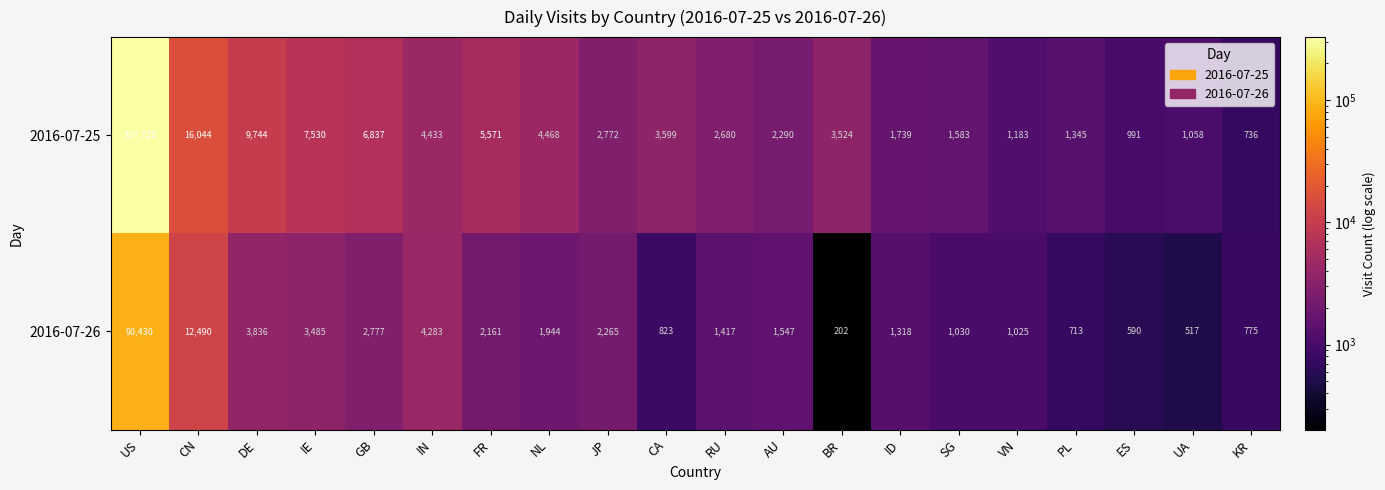

Which category has the lowest value across all series?

BR